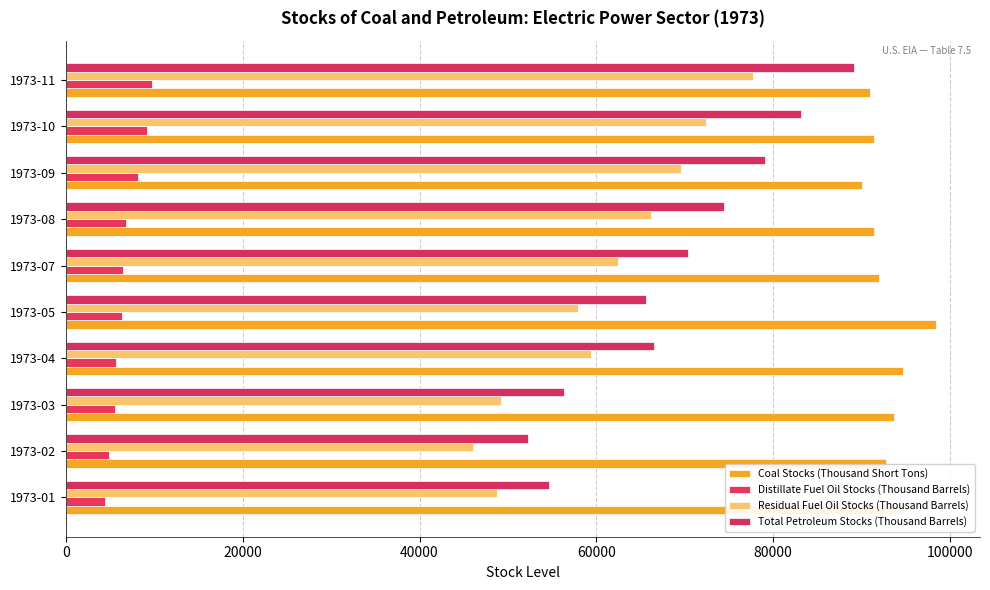

What are all the series names shown in the legend?

Coal Stocks (Thousand Short Tons), Distillate Fuel Oil Stocks (Thousand Barrels), Residual Fuel Oil Stocks (Thousand Barrels), Total Petroleum Stocks (Thousand Barrels)